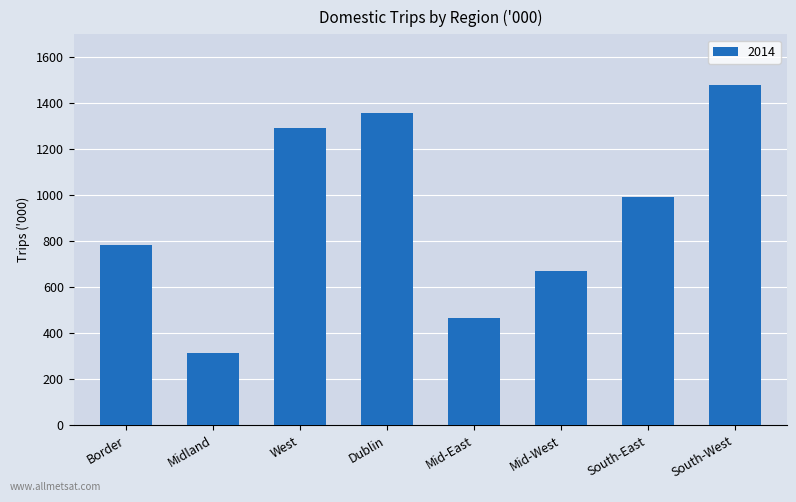

Reading left to right, extract all data points from this chart.

Border=784.9	Midland=315.0	West=1294.0	Dublin=1356.8	Mid-East=465.1	Mid-West=670.6	South-East=990.2	South-West=1477.6